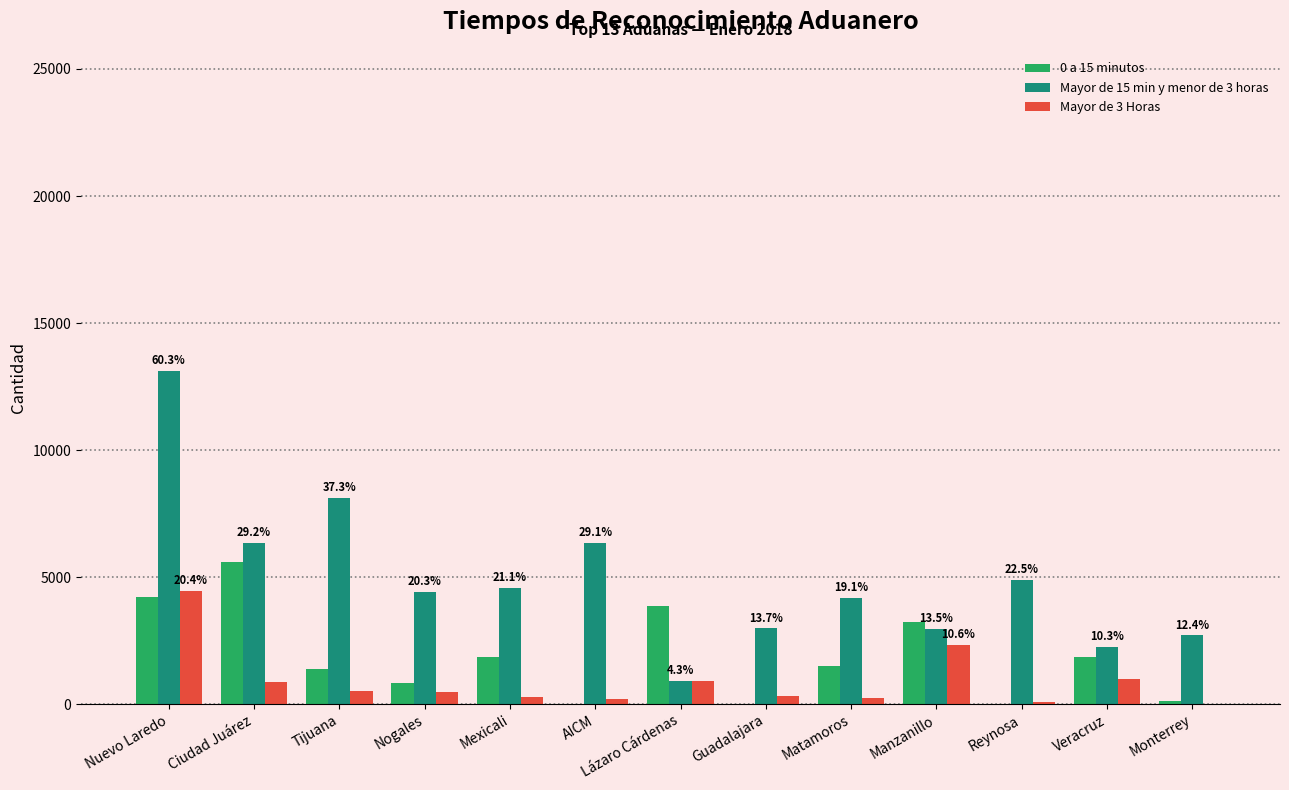

True or false: 0 a 15 minutos has a value of 5608 at Ciudad Juárez.

True